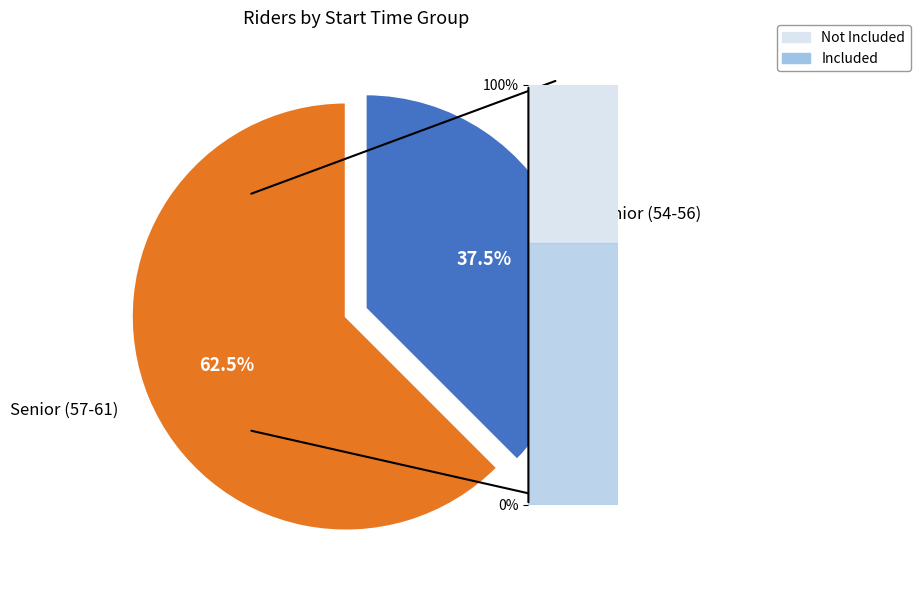

What is the largest slice in the pie chart?

Senior (57-61)